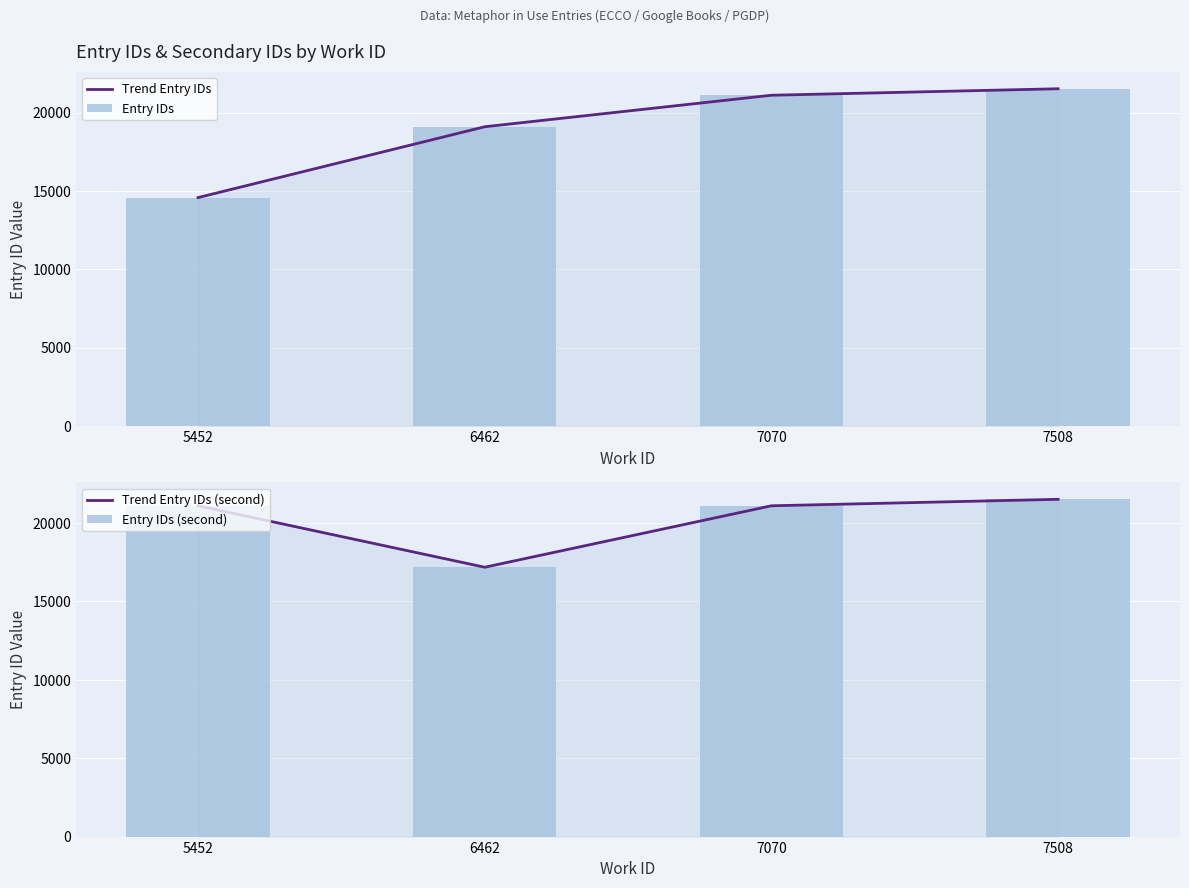

At which category does the chart reach its peak across all series?

7508